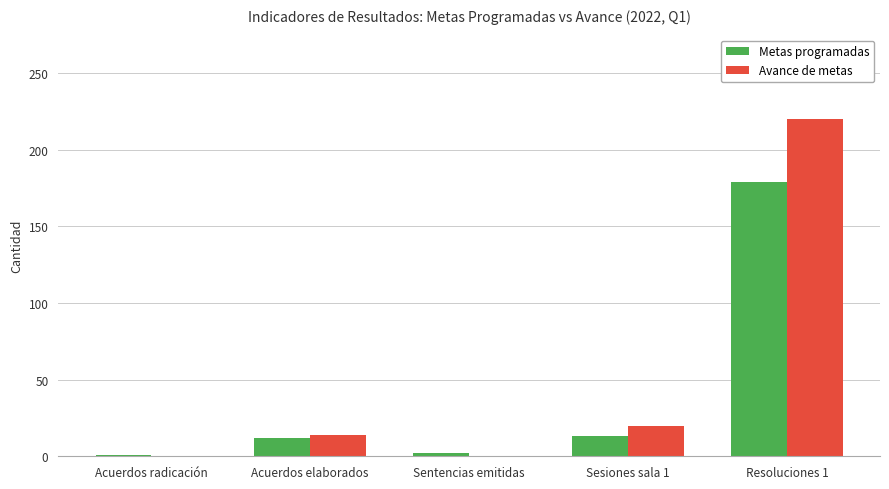

Which category has the highest value in the Avance de metas series?

Resoluciones 1